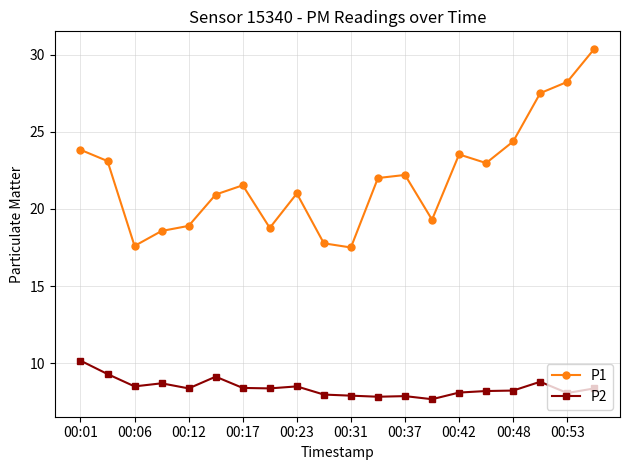

What is the sum of all P1 values?

440.0